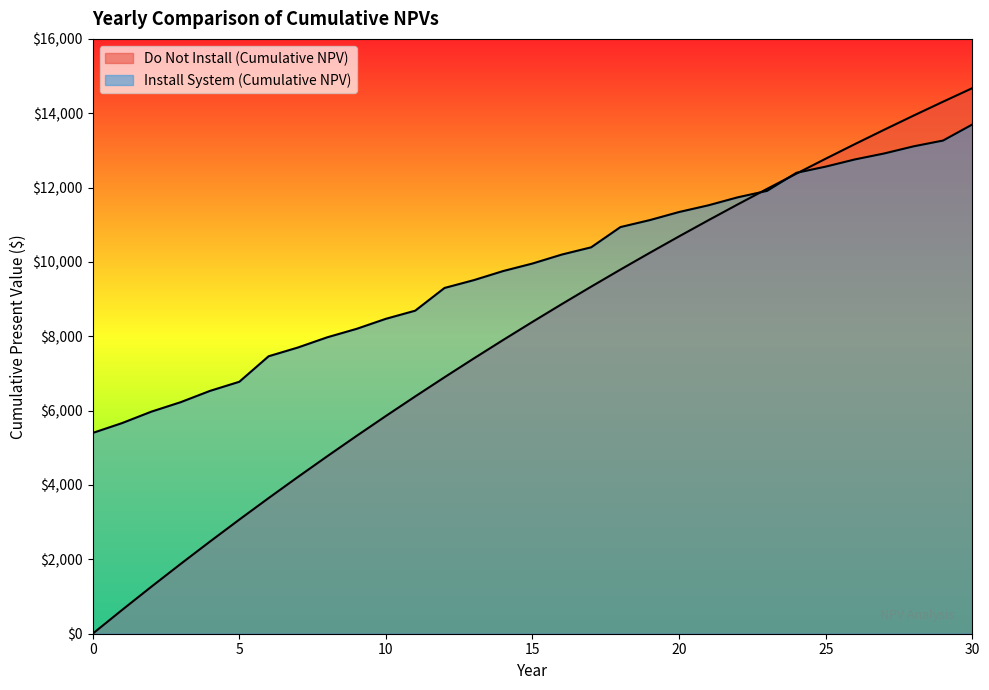

How many times do Do Not Install (Cumulative NPV) and Install System (Cumulative NPV) cross each other?

3